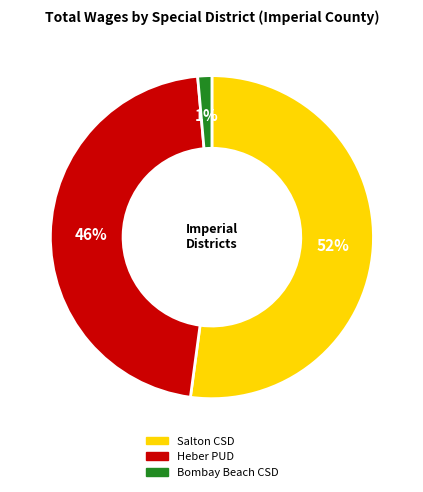

Count the number of slices in the pie.

3